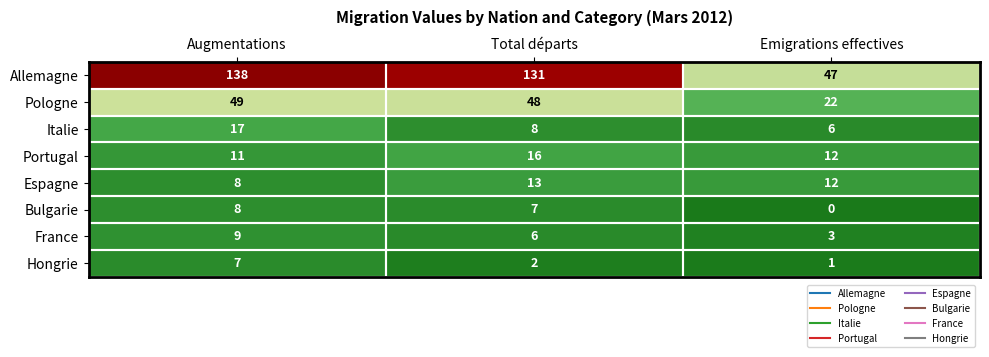

Rank the series by their maximum value, from highest to lowest.

Allemagne, Pologne, Italie, Portugal, Espagne, France, Bulgarie, Hongrie